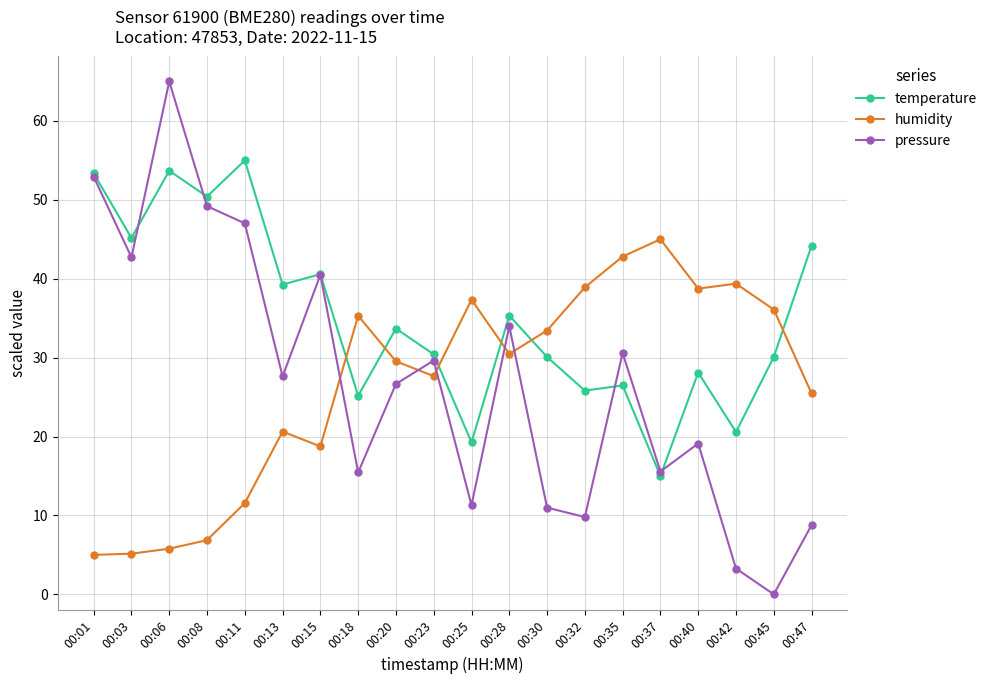

Where is the first local maximum for pressure?

00:06